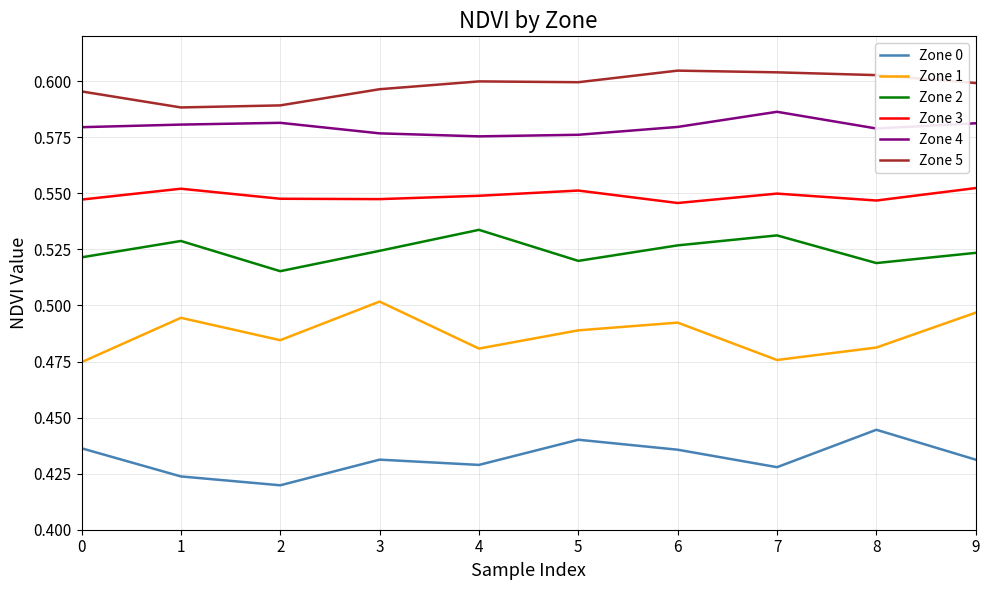

How many interior local valleys does the Zone 0 series have?

3